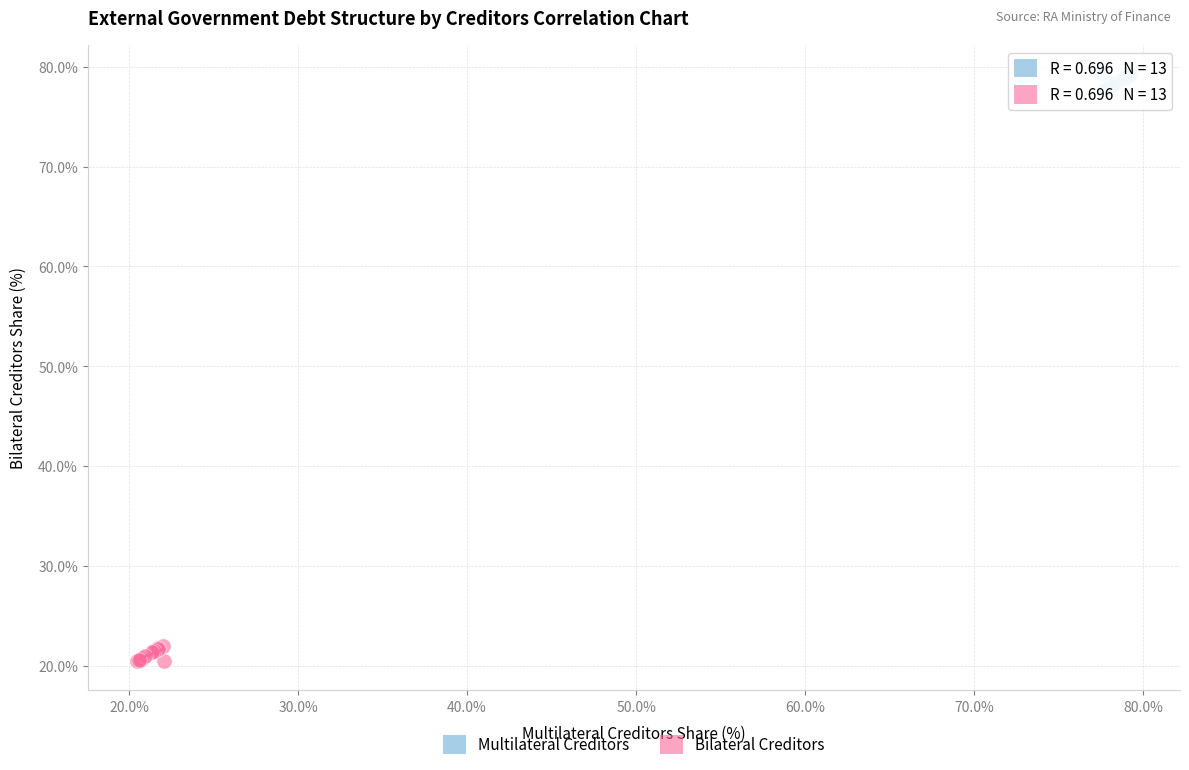

Which series contains the highest Y value?

Multilateral Creditors